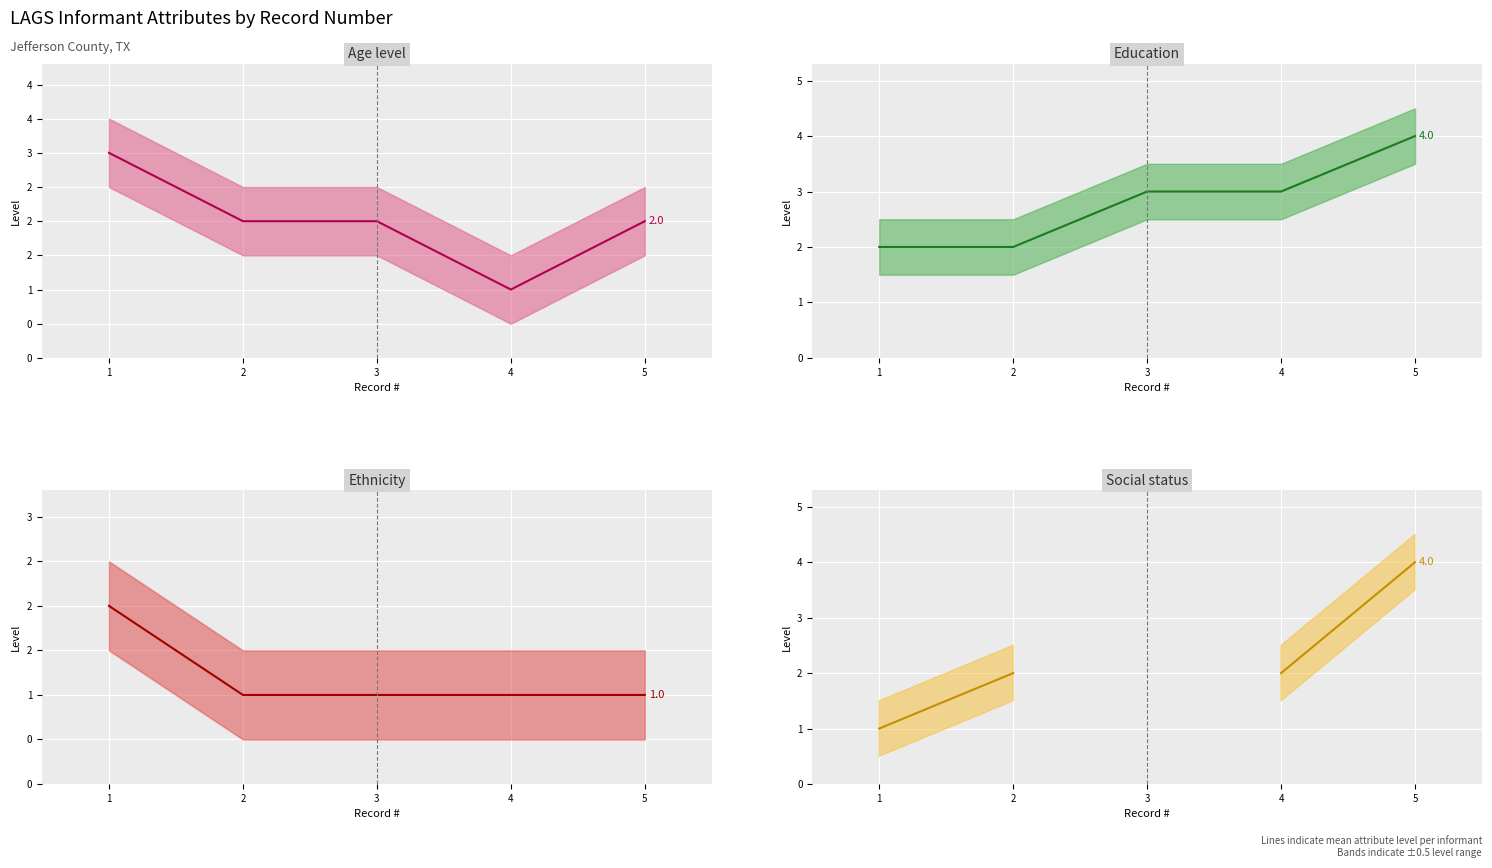

The Ethnicity mean series shows 1.0 at 4. True or false?

True